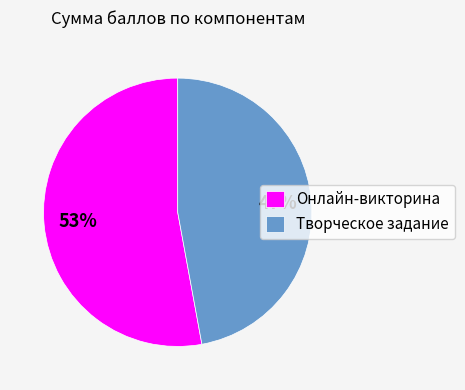

What is the largest slice in the pie chart?

Онлайн-викторина